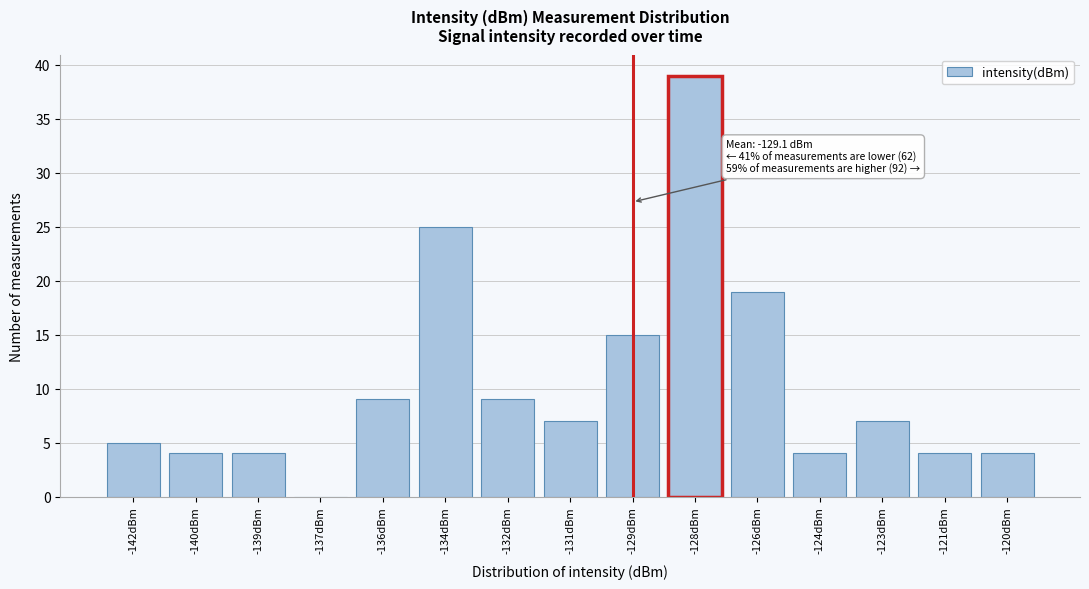

Reading right to left, extract all data points from this chart.

-120dBm=4	-121dBm=4	-123dBm=7	-124dBm=4	-126dBm=19	-128dBm=39	-129dBm=15	-131dBm=7	-132dBm=9	-134dBm=25	-136dBm=9	-137dBm=0	-139dBm=4	-140dBm=4	-142dBm=5